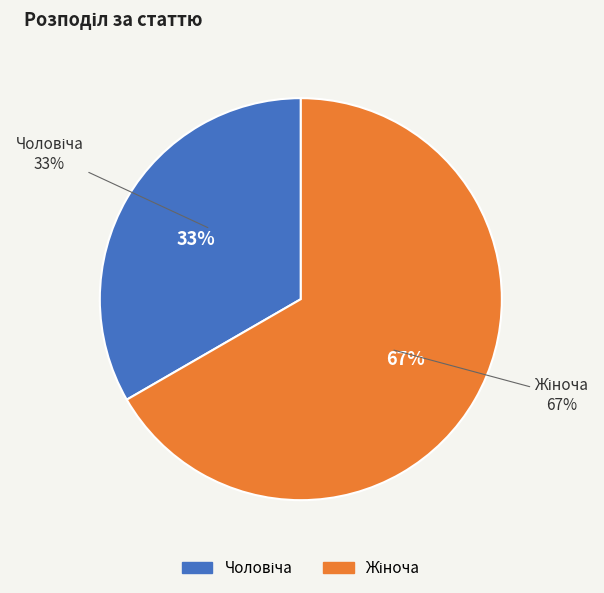

How much of the chart is everything except Чоловіча?

66.7%